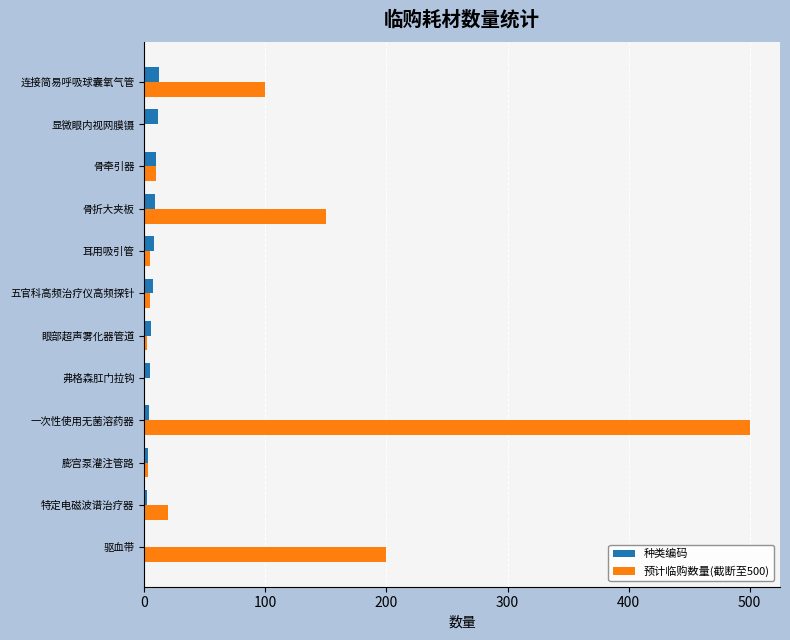

At which category is the sum across all series the highest?

一次性使用无菌溶药器